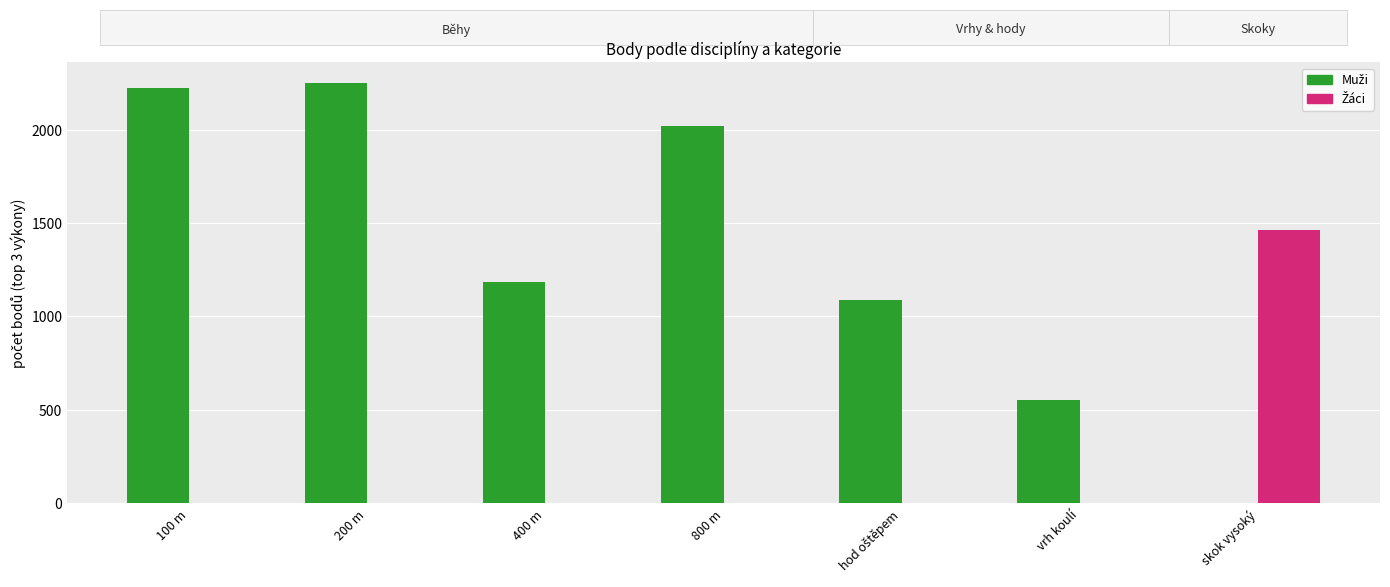

What is the maximum value shown in the chart?

2247